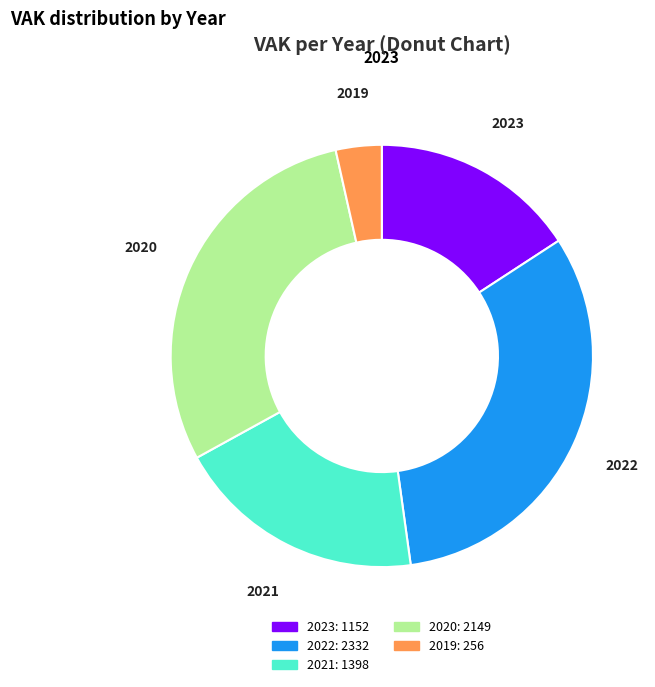

Is there a majority slice in this chart?

No